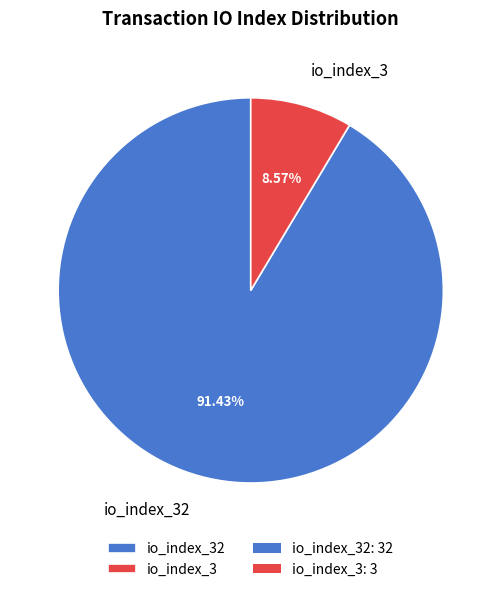

How many segments does this pie chart have?

2